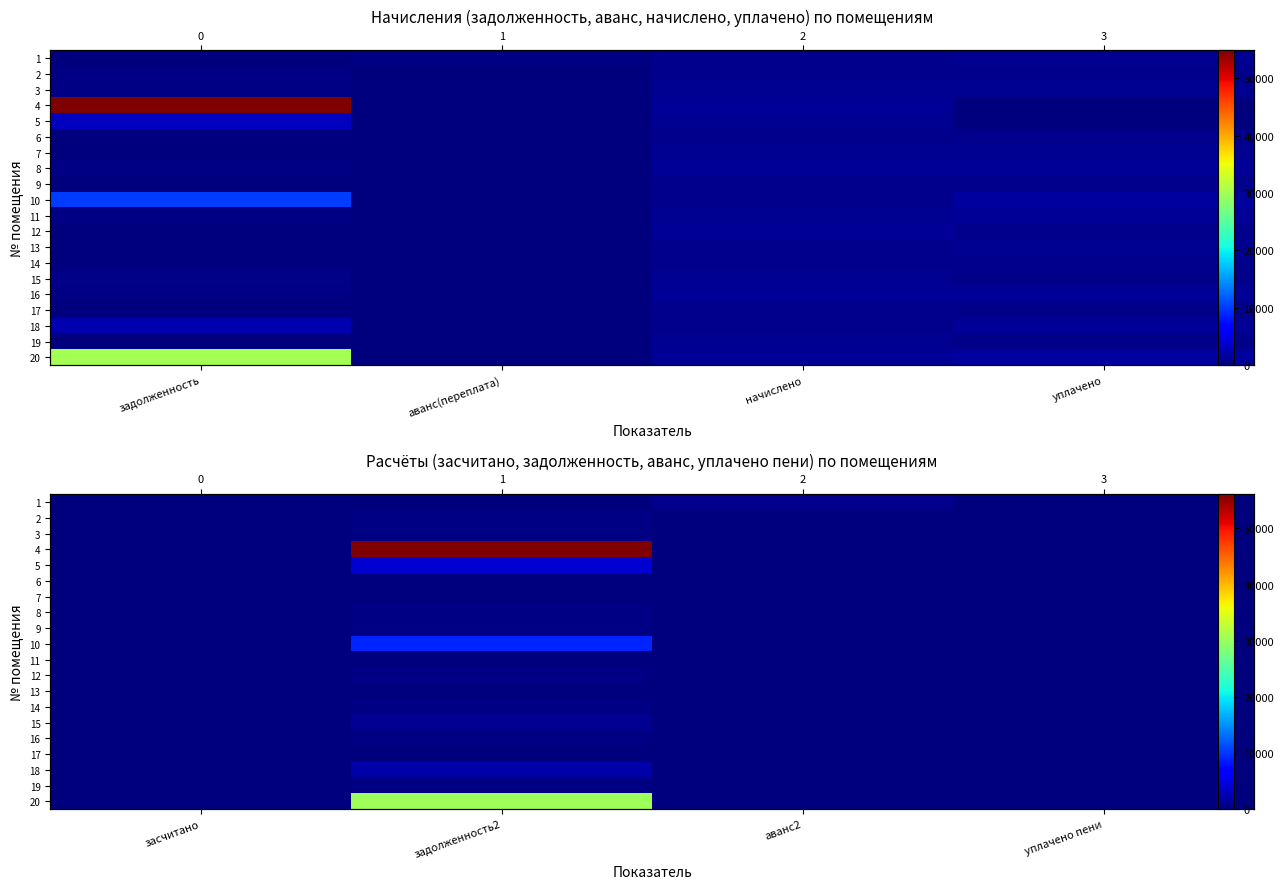

List the labels in order of 2 value, smallest first.

засчитано, аванс2, уплачено пени, задолженность2